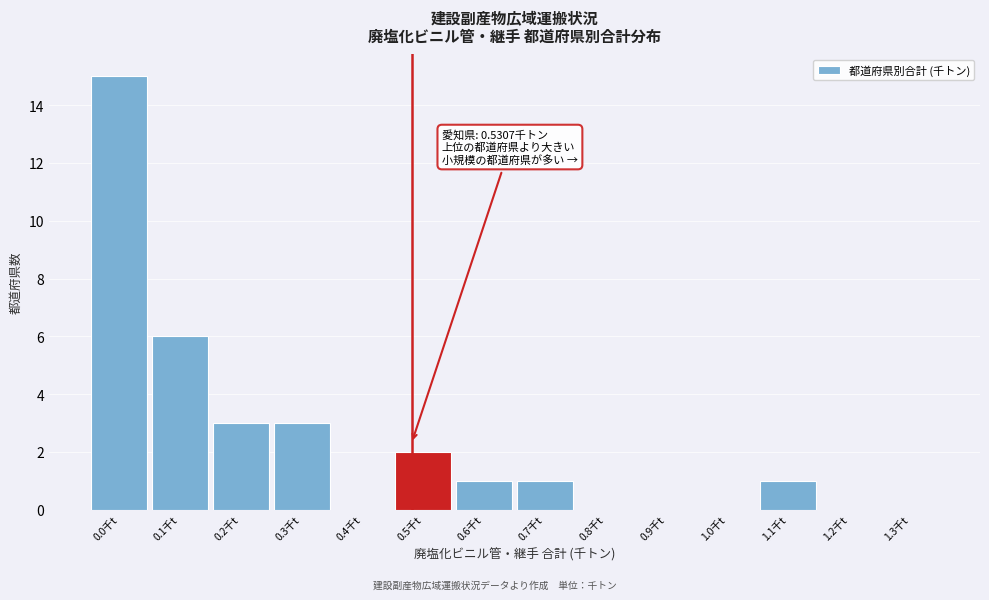

Reading left to right, transcribe all the data shown in this chart.

0.0千t=15	0.1千t=6	0.2千t=3	0.3千t=3	0.4千t=0	0.5千t=2	0.6千t=1	0.7千t=1	0.8千t=0	0.9千t=0	1.0千t=0	1.1千t=1	1.2千t=0	1.3千t=0